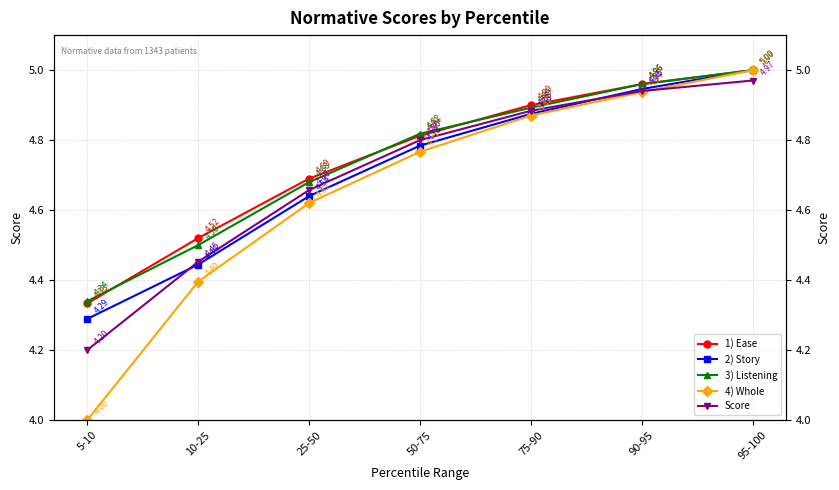

What is the label of the 2nd point from the right?

90-95